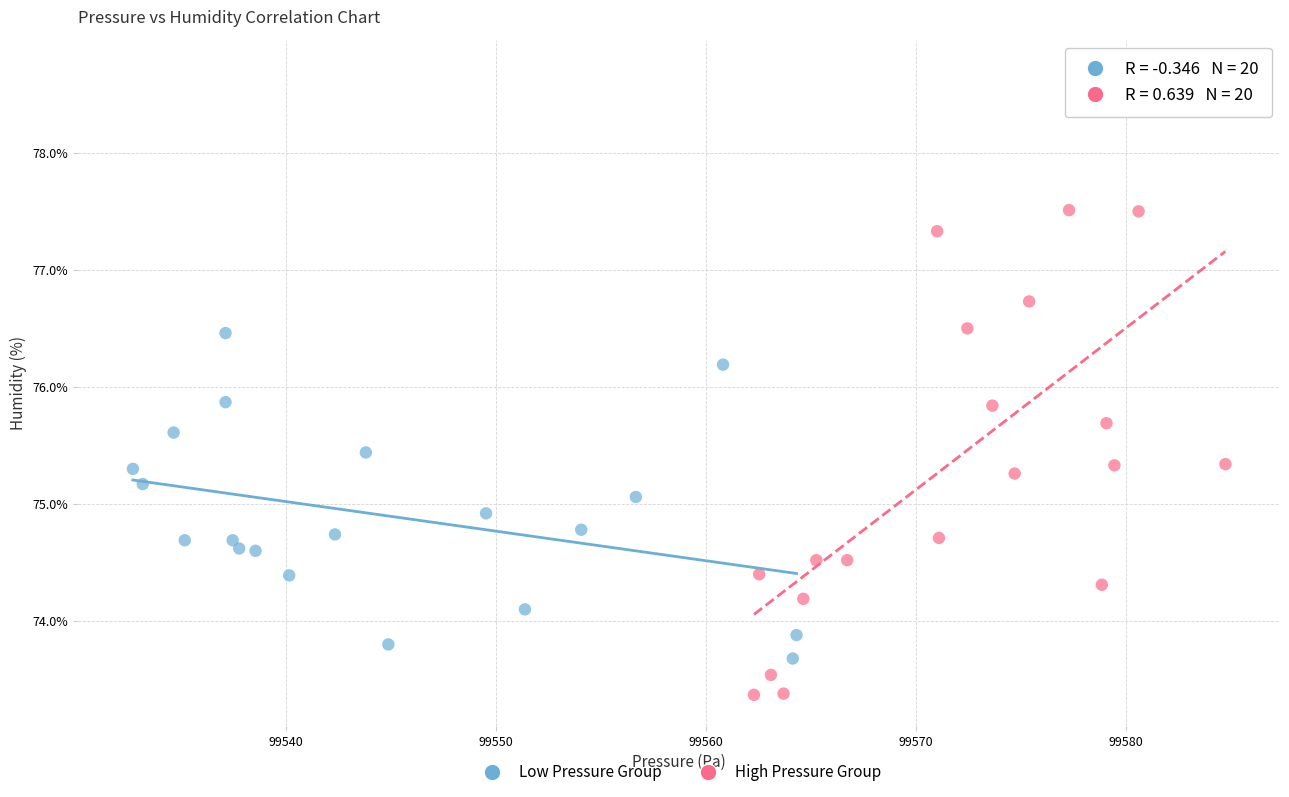

What are all the series names shown in the legend?

Low Pressure Group, High Pressure Group